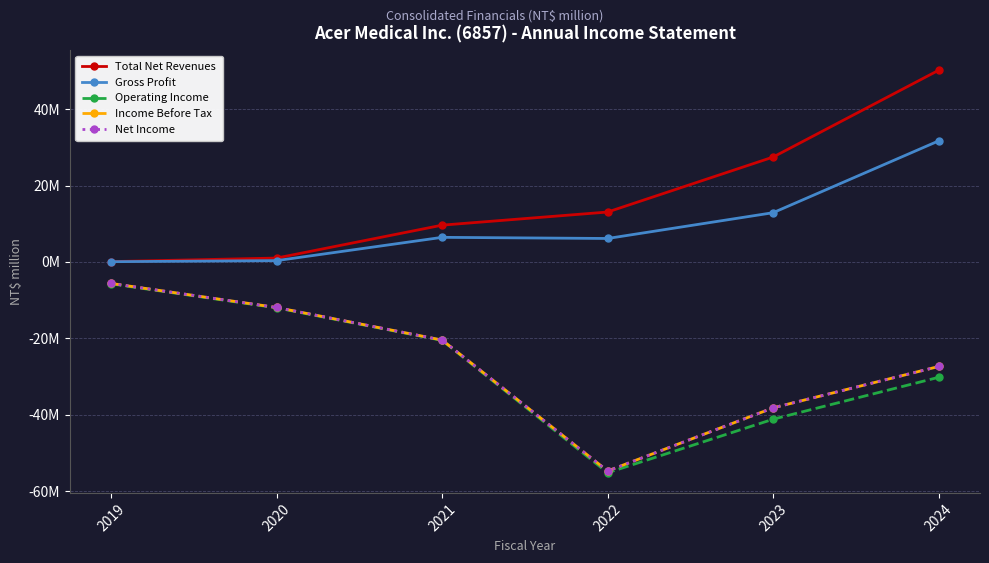

Rank the categories by Total Net Revenues value from lowest to highest.

2019, 2020, 2021, 2022, 2023, 2024